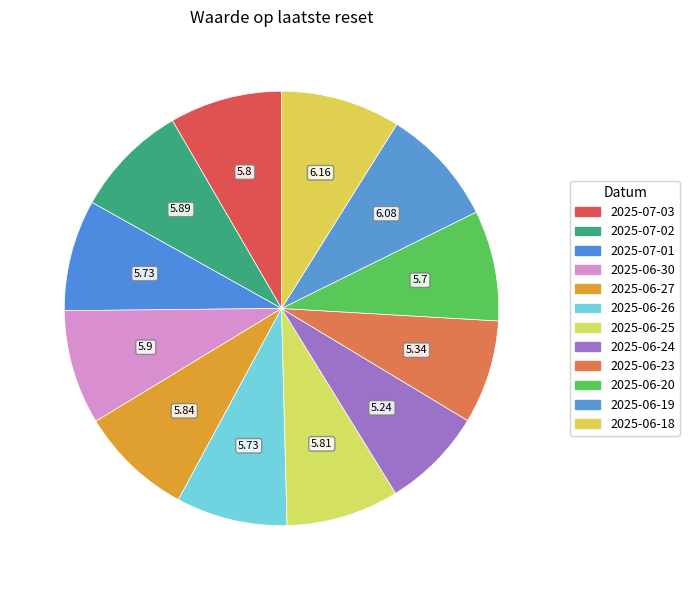

What is the change in value from 2025-07-01 to 2025-06-30?

+0.2